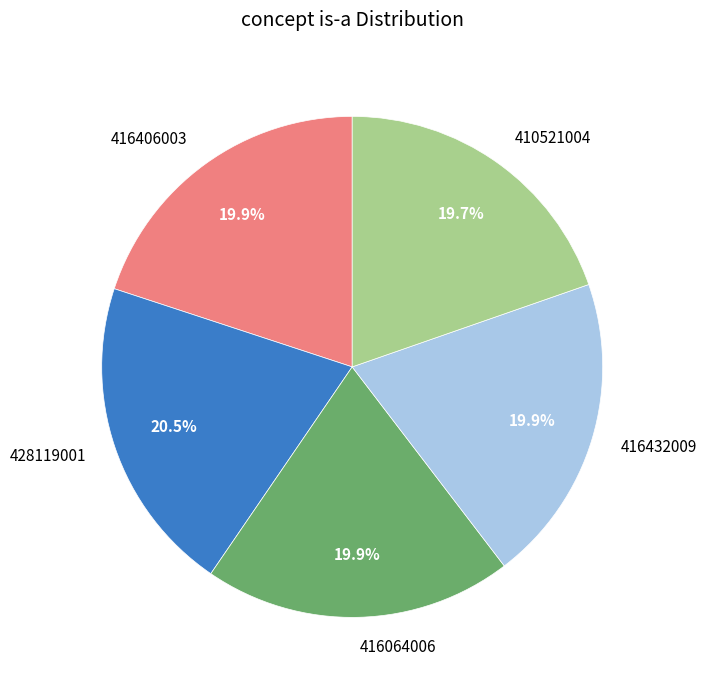

To the nearest percent, what portion does 410521004 represent?

20%